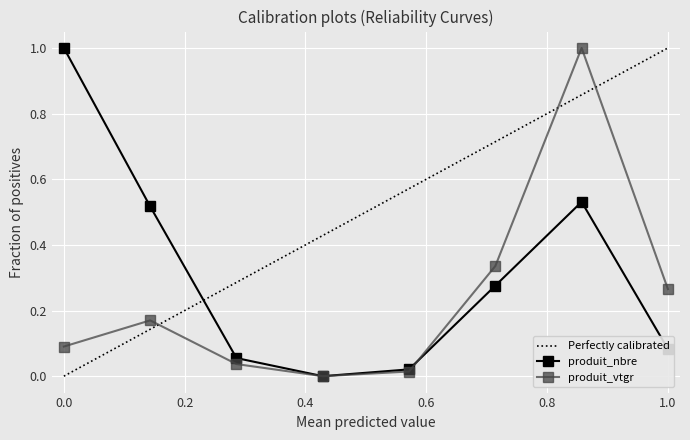

True or false: produit_nbre has more than 1 interior local peaks.

False